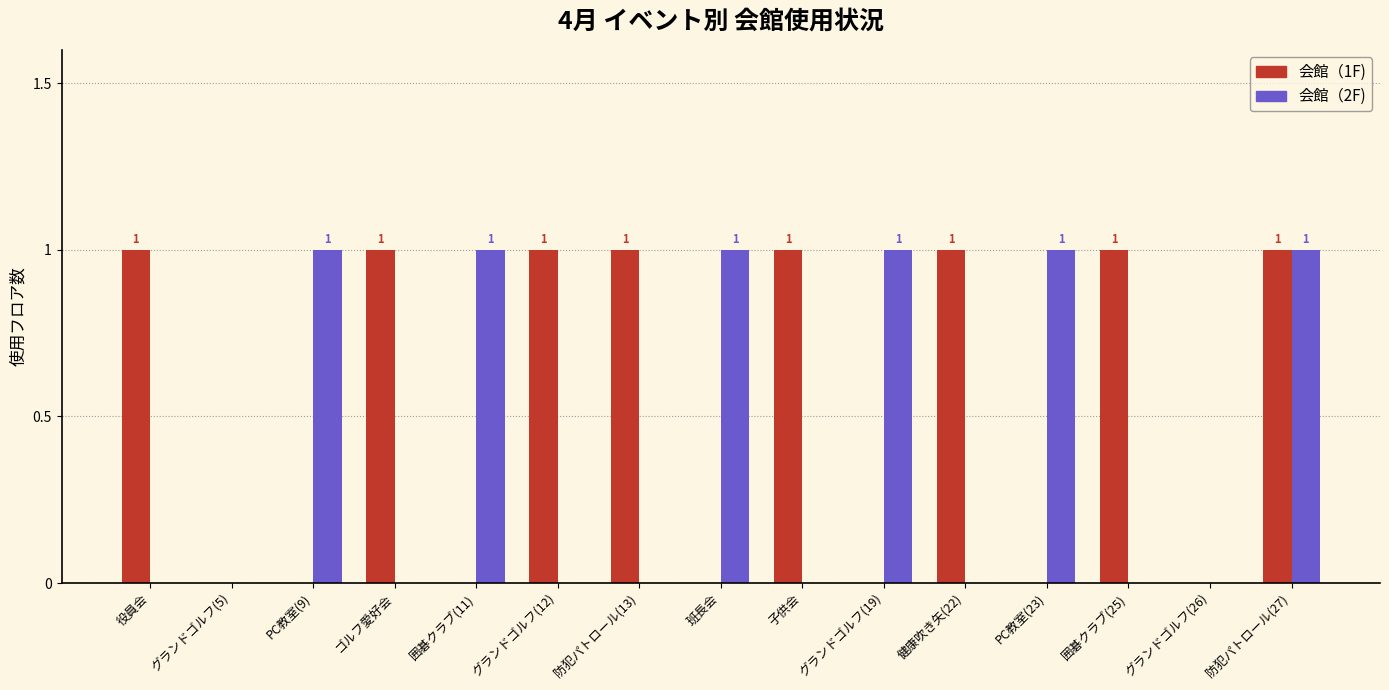

The value of 会館（2F) at 健康吹き矢(22) is 0. True or false?

True